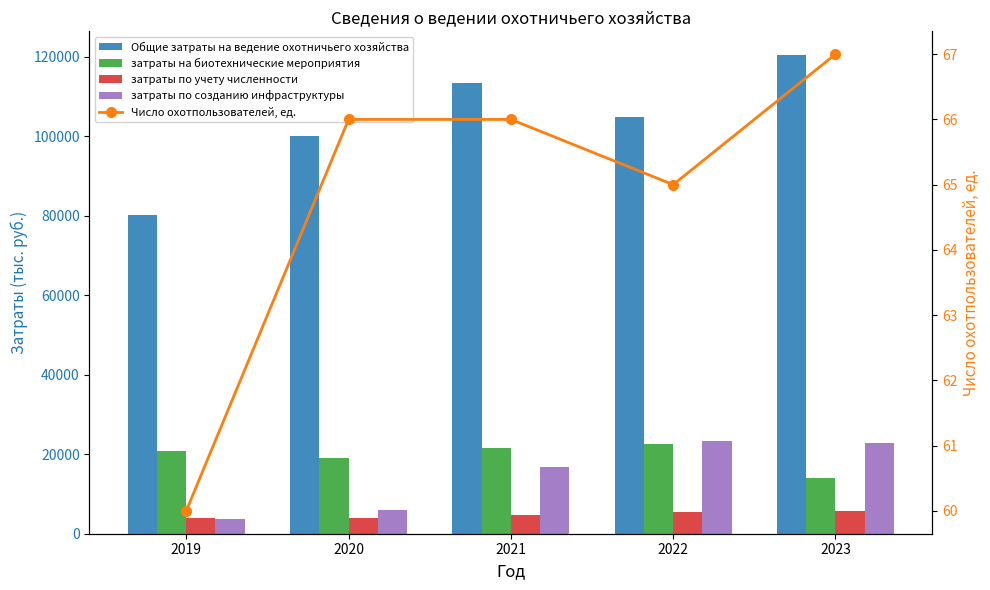

Reading right to left, transcribe all the data shown in this chart.

Общие затраты на ведение охотничьего хозяйства: 120421	105003	113481	100042	80101
затраты на биотехнические мероприятия: 13930	22492	21644	19182	20899
затраты по учету численности: 5641	5387	4801	4046	4030
затраты по созданию инфраструктуры: 22765	23422	16819	5955	3618
Число охотпользователей, ед.: 67	65	66	66	60